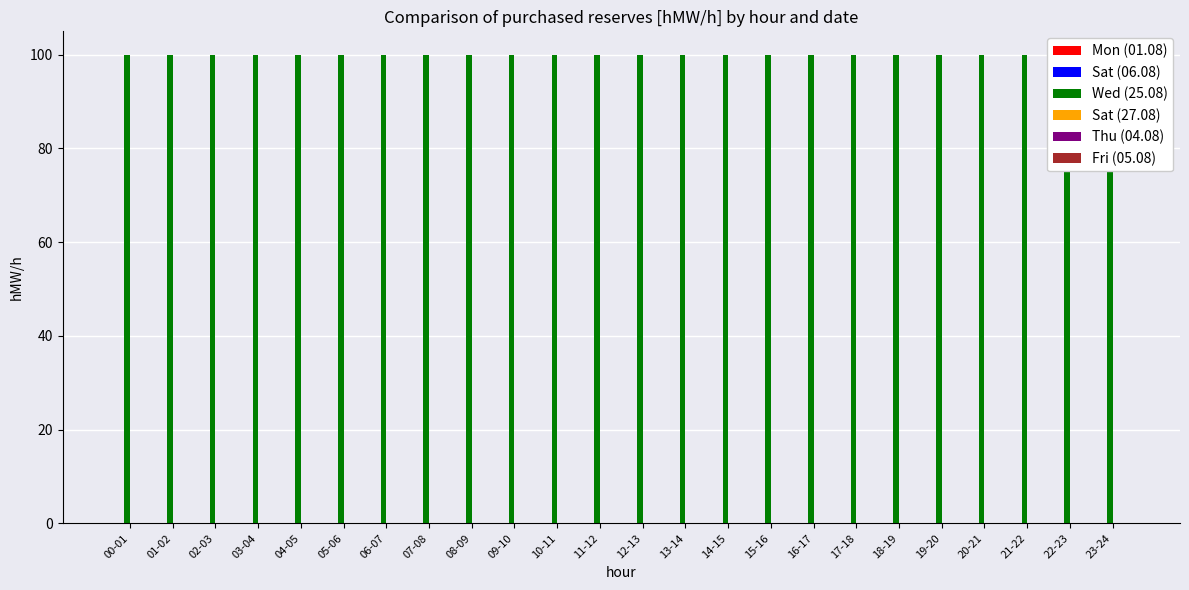

Reading left to right, list all the values displayed in this chart.

Mon (01.08): 0	0	0	0	0	0	0	0	0	0	0	0	0	0	0	0	0	0	0	0	0	0	0	0
Sat (06.08): 0	0	0	0	0	0	0	0	0	0	0	0	0	0	0	0	0	0	0	0	0	0	0	0
Wed (25.08): 100	100	100	100	100	100	100	100	100	100	100	100	100	100	100	100	100	100	100	100	100	100	100	100
Sat (27.08): 0	0	0	0	0	0	0	0	0	0	0	0	0	0	0	0	0	0	0	0	0	0	0	0
Thu (04.08): 0	0	0	0	0	0	0	0	0	0	0	0	0	0	0	0	0	0	0	0	0	0	0	0
Fri (05.08): 0	0	0	0	0	0	0	0	0	0	0	0	0	0	0	0	0	0	0	0	0	0	0	0